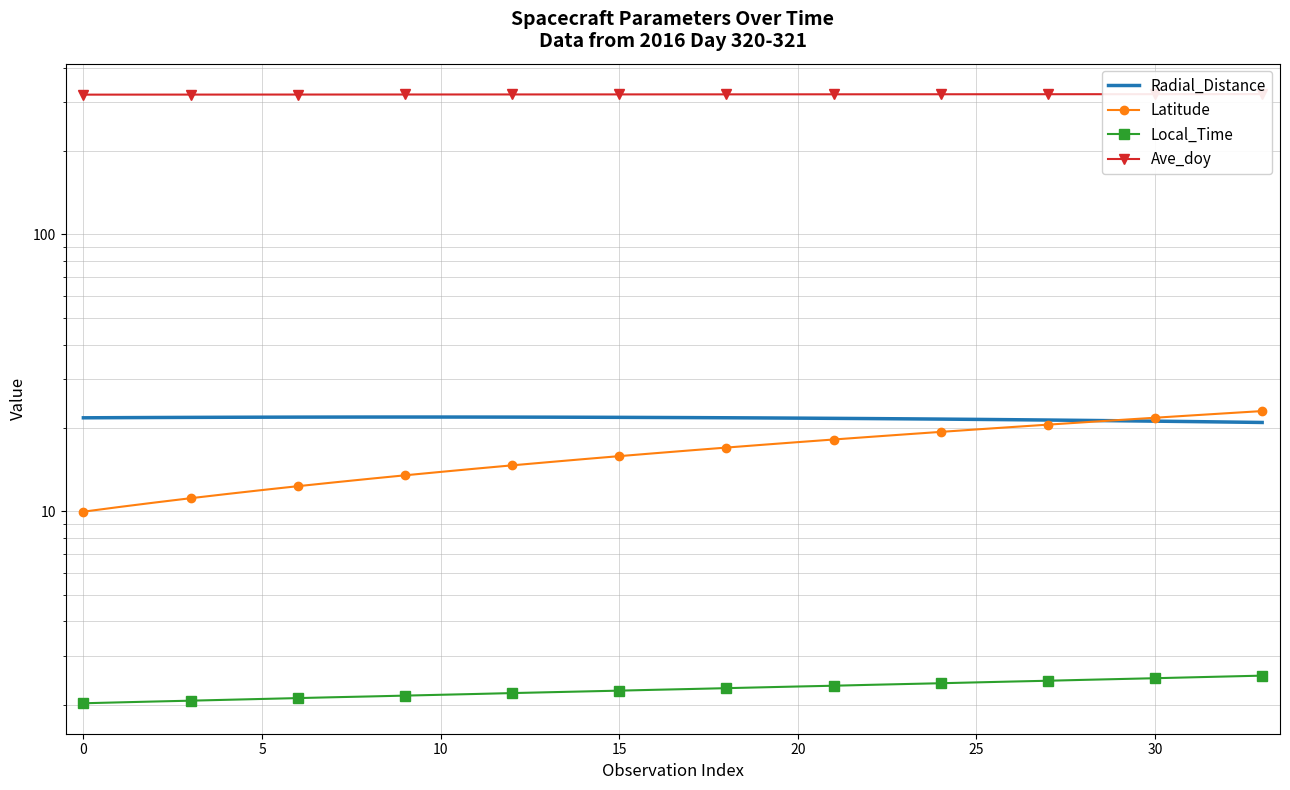

Does the chart have visible grid lines?

Yes